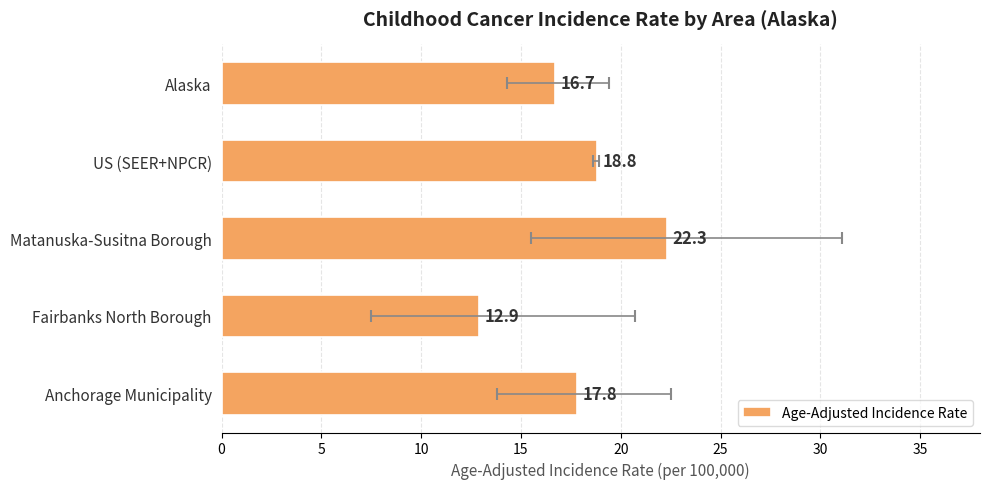

What is the value of the 3rd bar from the left?

22.3